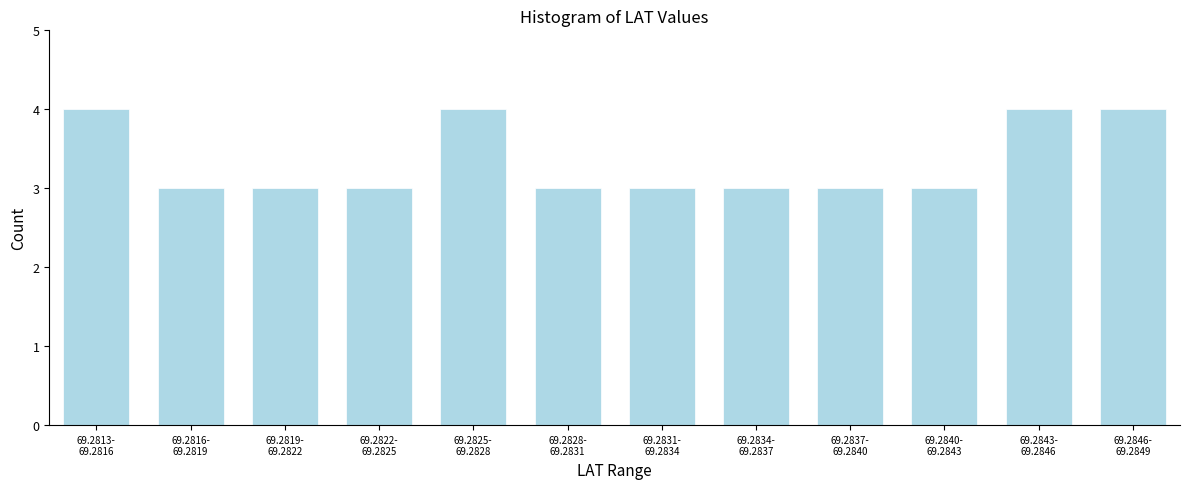

Reading right to left, transcribe all the data shown in this chart.

4	4	3	3	3	3	3	4	3	3	3	4